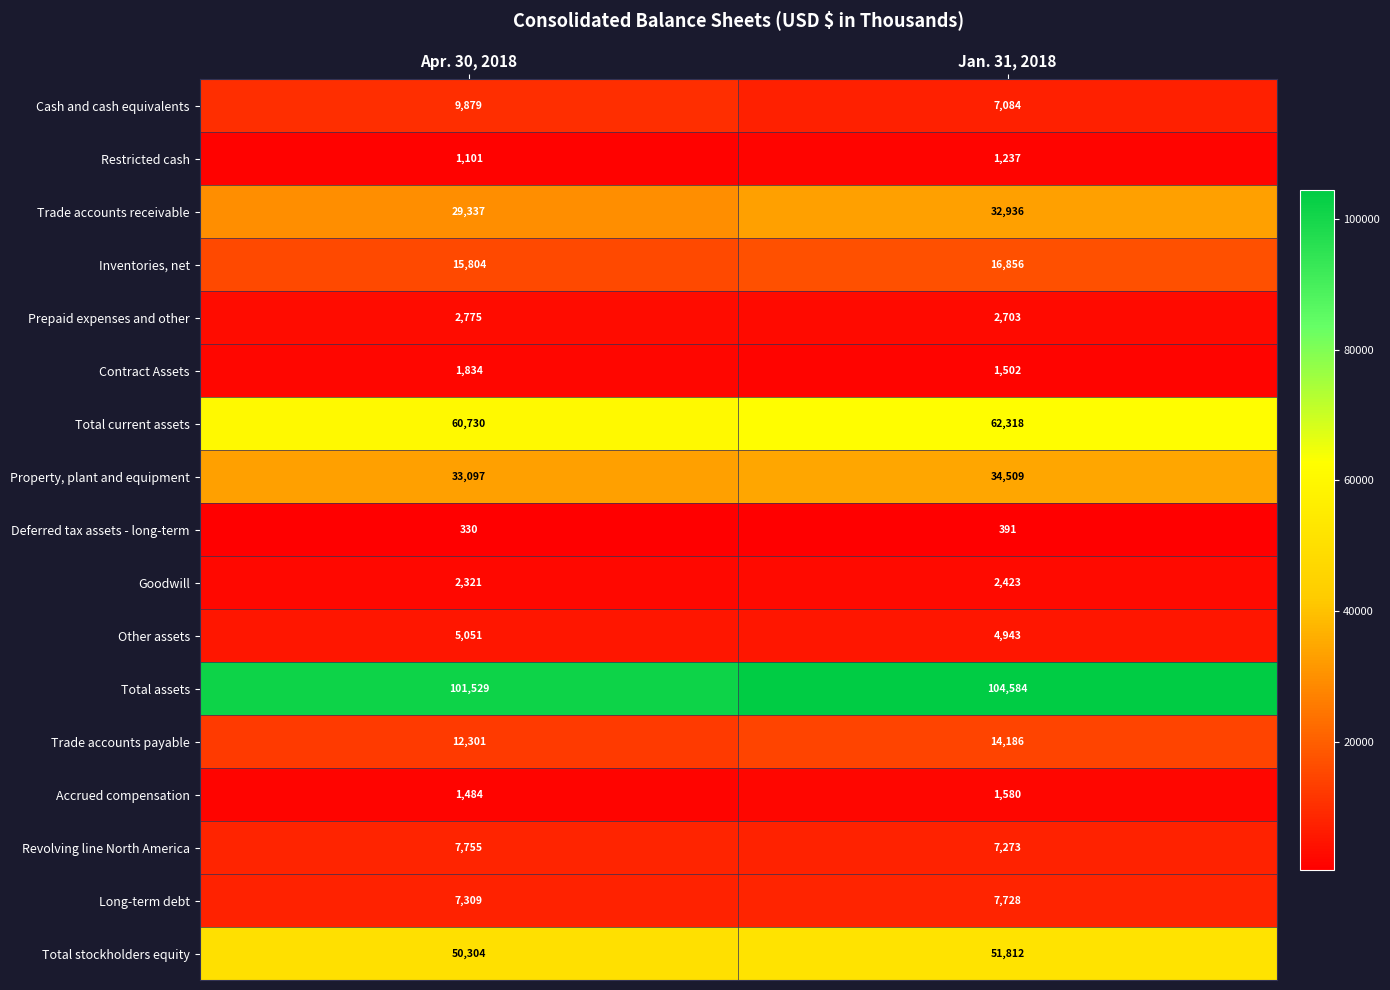

What is the spread (max minus min) of values at Apr. 30, 2018?

101199